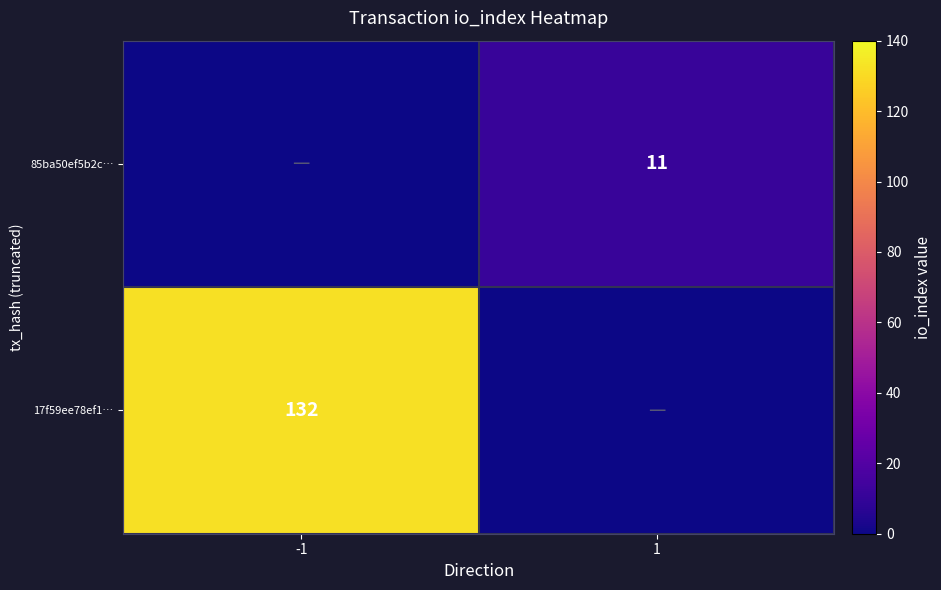

Is the value of 17f59ee78ef1… at -1 greater than the value of 85ba50ef5b2c… at 1?

Yes